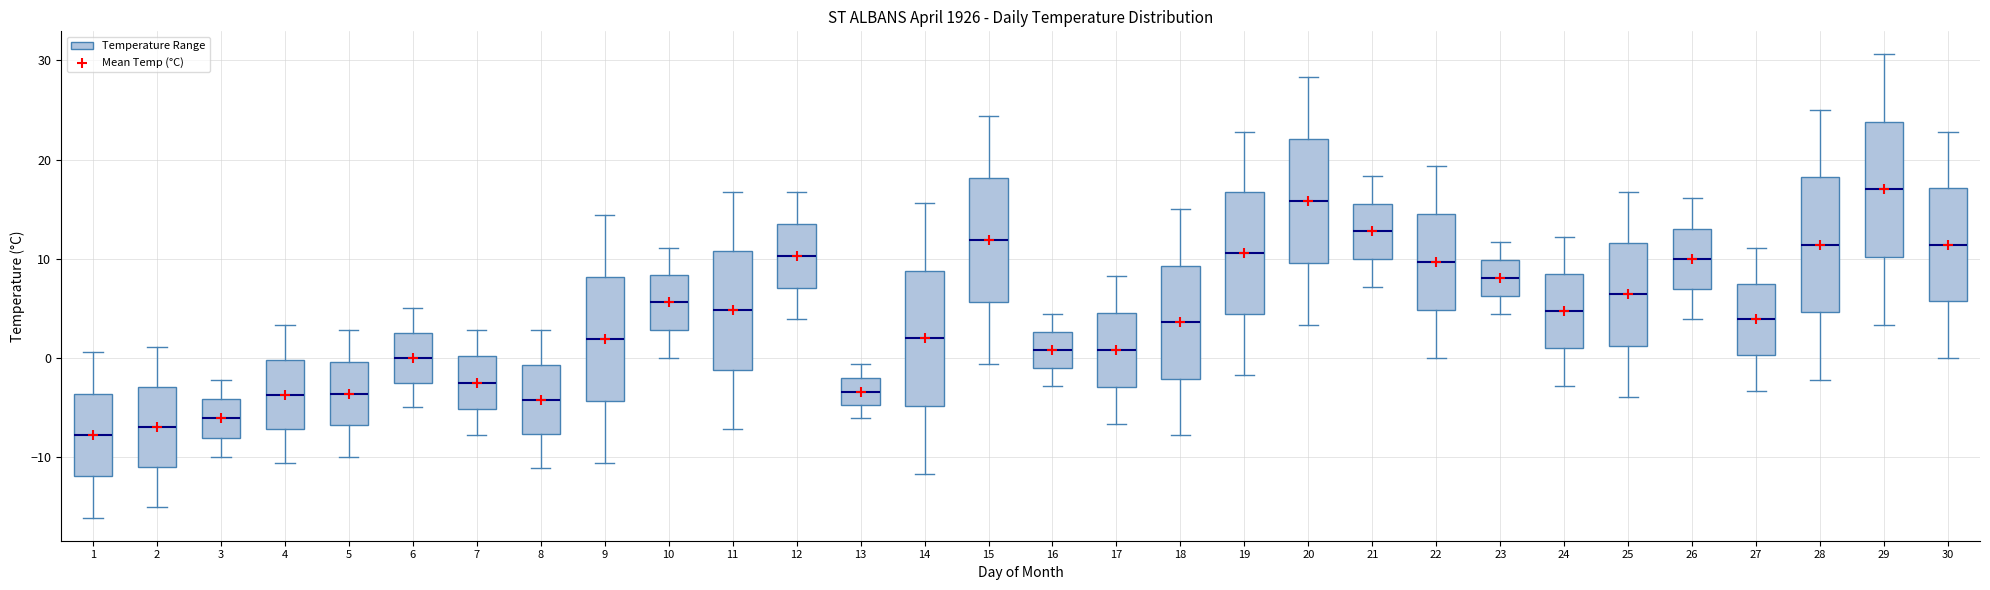

Reading left to right, read every box against the y-axis: the position of its median line, the range the box covers, and the ends of its whiskers. The values are not printed on the chart, so give them approximately, as read against the axis.

1: median -8, box -12 to -4, whiskers -16 to 1
2: median -7, box -11 to -3, whiskers -15 to 1
3: median -6, box -8 to -4, whiskers -10 to -2
4: median -4, box -7 to 0, whiskers -11 to 3
5: median -4, box -7 to 0, whiskers -10 to 3
6: median 0, box -2 to 3, whiskers -5 to 5
7: median -2, box -5 to 0, whiskers -8 to 3
8: median -4, box -8 to -1, whiskers -11 to 3
9: median 2, box -4 to 8, whiskers -11 to 14
10: median 6, box 3 to 8, whiskers 0 to 11
11: median 5, box -1 to 11, whiskers -7 to 17
12: median 10, box 7 to 14, whiskers 4 to 17
13: median -3, box -5 to -2, whiskers -6 to -1
14: median 2, box -5 to 9, whiskers -12 to 16
15: median 12, box 6 to 18, whiskers -1 to 24
16: median 1, box -1 to 3, whiskers -3 to 4
17: median 1, box -3 to 5, whiskers -7 to 8
18: median 4, box -2 to 9, whiskers -8 to 15
19: median 11, box 4 to 17, whiskers -2 to 23
20: median 16, box 10 to 22, whiskers 3 to 28
21: median 13, box 10 to 16, whiskers 7 to 18
22: median 10, box 5 to 15, whiskers 0 to 19
23: median 8, box 6 to 10, whiskers 4 to 12
24: median 5, box 1 to 8, whiskers -3 to 12
25: median 6, box 1 to 12, whiskers -4 to 17
26: median 10, box 7 to 13, whiskers 4 to 16
27: median 4, box 0 to 8, whiskers -3 to 11
28: median 11, box 5 to 18, whiskers -2 to 25
29: median 17, box 10 to 24, whiskers 3 to 31
30: median 11, box 6 to 17, whiskers 0 to 23